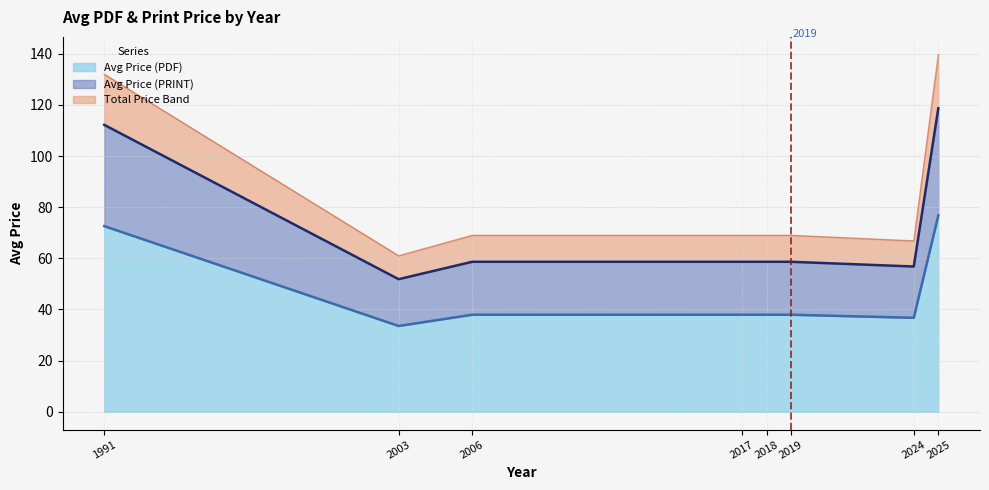

What is the difference between the second highest and second lowest values in the Avg Price (PDF) series?

35.8